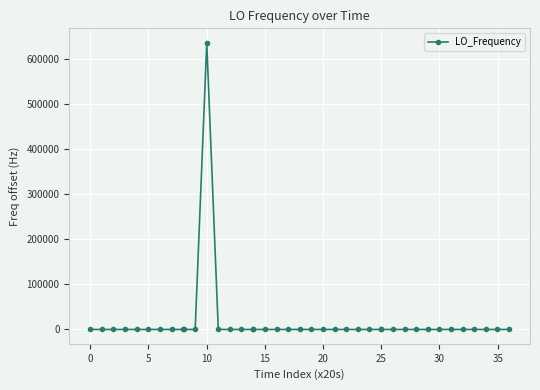

True or false: the data has more than 0 interior local peaks.

True